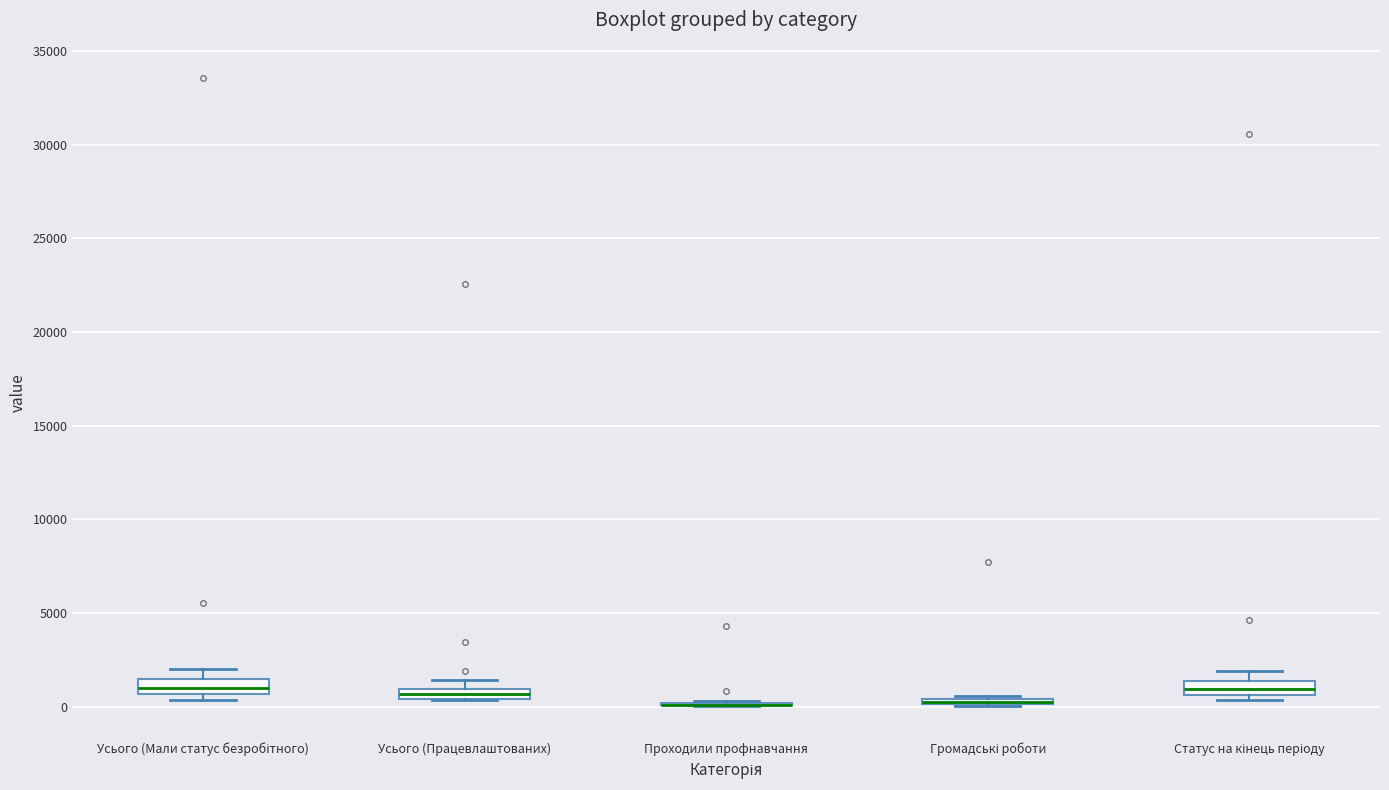

Where does the upper whisker of the box for Усього (Працевлаштованих) end on the y-axis? The values are not printed on the chart, so give them approximately, as read against the axis.

1500